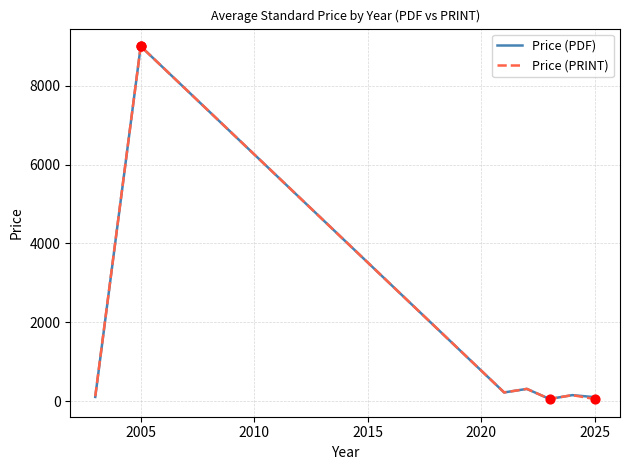

What is the maximum value shown in the chart?

9000.0